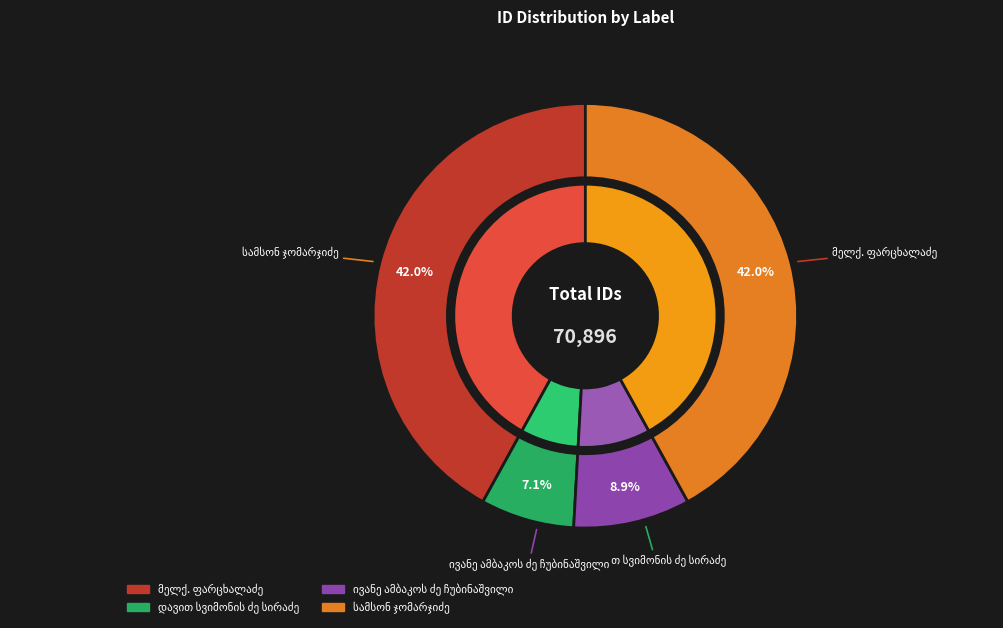

Rank the categories by value from lowest to highest.

დავით სვიმონის ძე სირაძე, ივანე ამბაკოს ძე ჩუბინაშვილი, სამსონ ჯომარჯიძე, მელქ. ფარცხალაძე